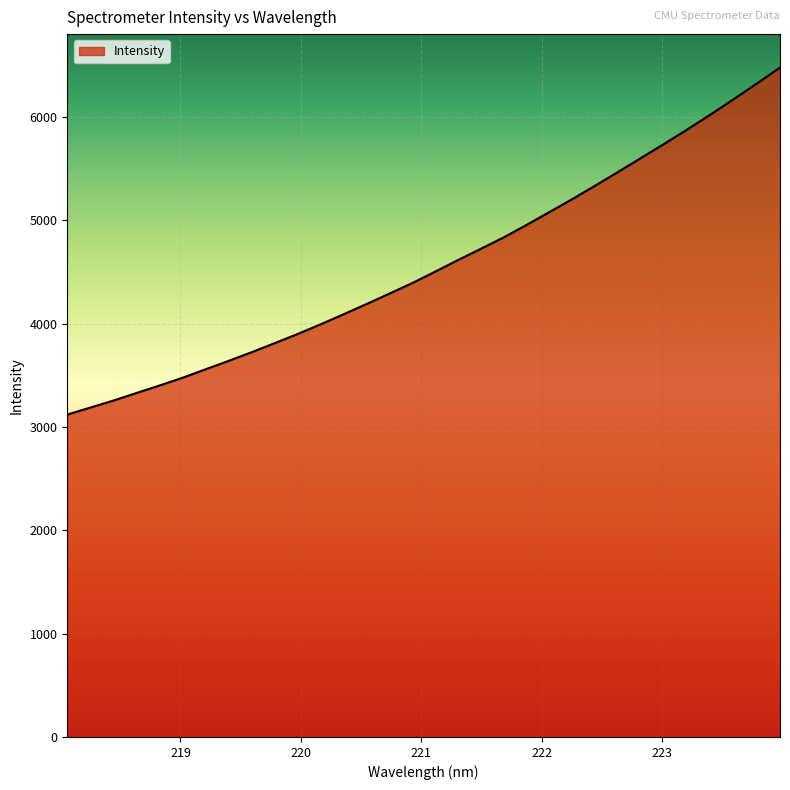

Reading left to right, transcribe all the data shown in this chart.

3119.1	3186.6	3254.2	3327.2	3399.5	3474.3	3556.1	3637.4	3721.2	3808.7	3897.5	3991.1	4088.3	4187.7	4288.7	4391.4	4502.7	4615.3	4724.9	4836.1	4957.4	5082.8	5208.5	5339.3	5472.8	5607.9	5743.4	5882.3	6025.1	6172.2	6322.4	6475.8